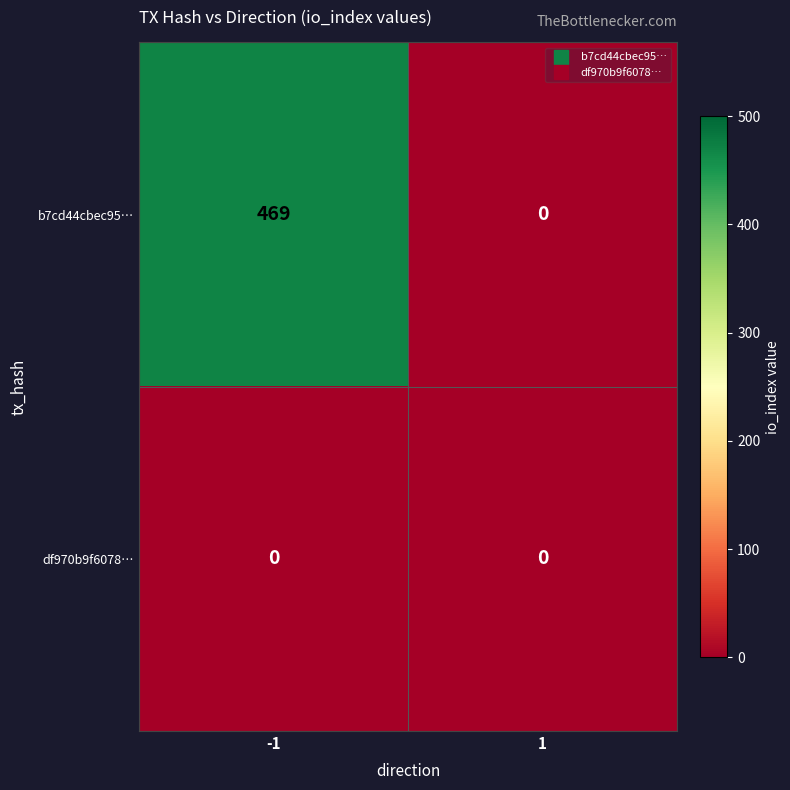

Reading left to right, extract all data points from this chart.

b7cd44cbec95…: 469	0
df970b9f6078…: 0	0